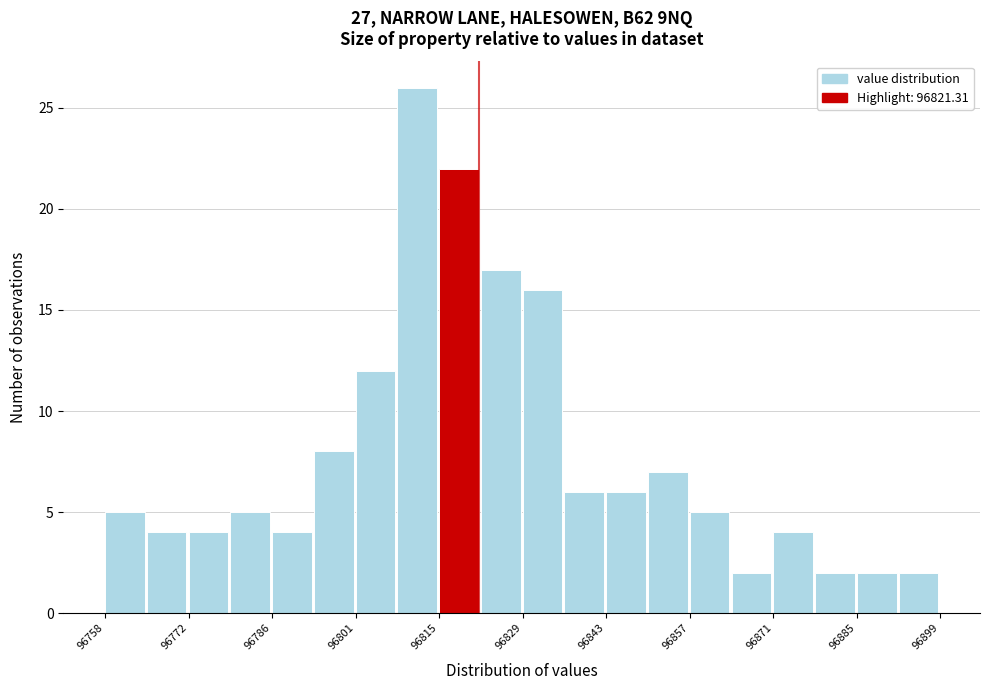

Read against the x-axis, roughly where is the centre of the tallest bar?

96810